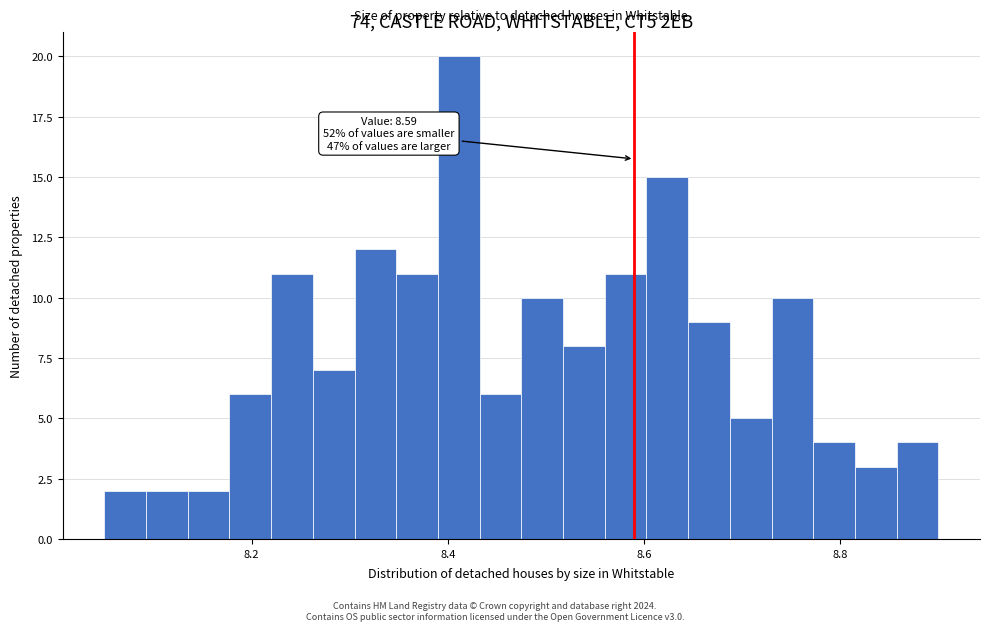

Around what value on the x-axis is the tallest bar? Give the approximate position of its centre, as read against the axis.

8.42